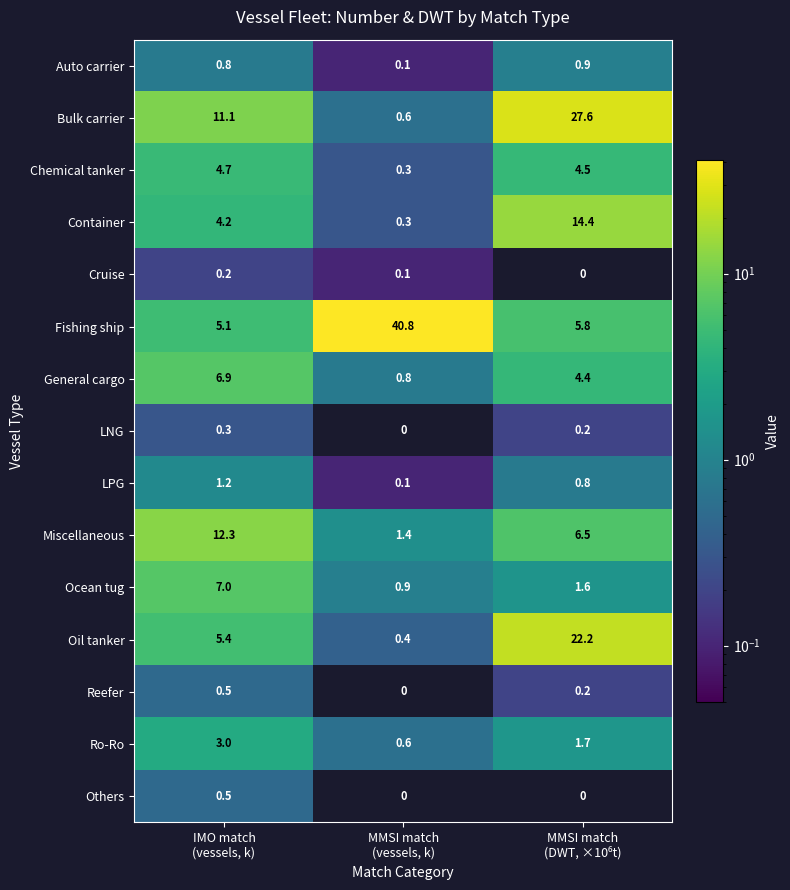

What is the greatest value displayed?

40.8